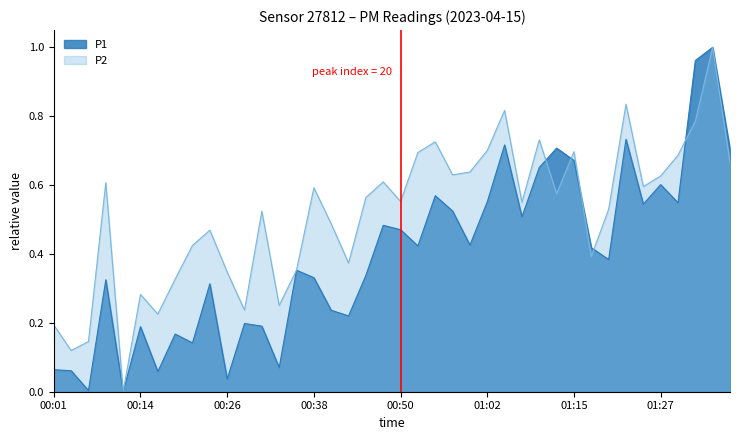

Reading left to right, extract all data points from this chart.

P1: 00:01=0.1	00:04=0.1	00:06=0.0	00:09=0.3	00:11=0.0	00:14=0.2	00:16=0.1	00:19=0.2	00:21=0.1	00:23=0.3	00:26=0.0	00:28=0.2	00:31=0.2	00:33=0.1	00:36=0.4	00:38=0.3	00:40=0.2	00:43=0.2	00:45=0.3	00:48=0.5	00:50=0.5	00:53=0.4	00:55=0.6	00:58=0.5	01:00=0.4	01:02=0.6	01:05=0.7	01:07=0.5	01:10=0.7	01:12=0.7	01:15=0.7	01:17=0.4	01:19=0.4	01:22=0.7	01:24=0.5	01:27=0.6	01:30=0.5	01:32=1.0	01:35=1.0	01:37=0.7
P2: 00:01=0.2	00:04=0.1	00:06=0.1	00:09=0.6	00:11=0.0	00:14=0.3	00:16=0.2	00:19=0.3	00:21=0.4	00:23=0.5	00:26=0.3	00:28=0.2	00:31=0.5	00:33=0.3	00:36=0.4	00:38=0.6	00:40=0.5	00:43=0.4	00:45=0.6	00:48=0.6	00:50=0.6	00:53=0.7	00:55=0.7	00:58=0.6	01:00=0.6	01:02=0.7	01:05=0.8	01:07=0.6	01:10=0.7	01:12=0.6	01:15=0.7	01:17=0.4	01:19=0.5	01:22=0.8	01:24=0.6	01:27=0.6	01:30=0.7	01:32=0.8	01:35=1.0	01:37=0.7